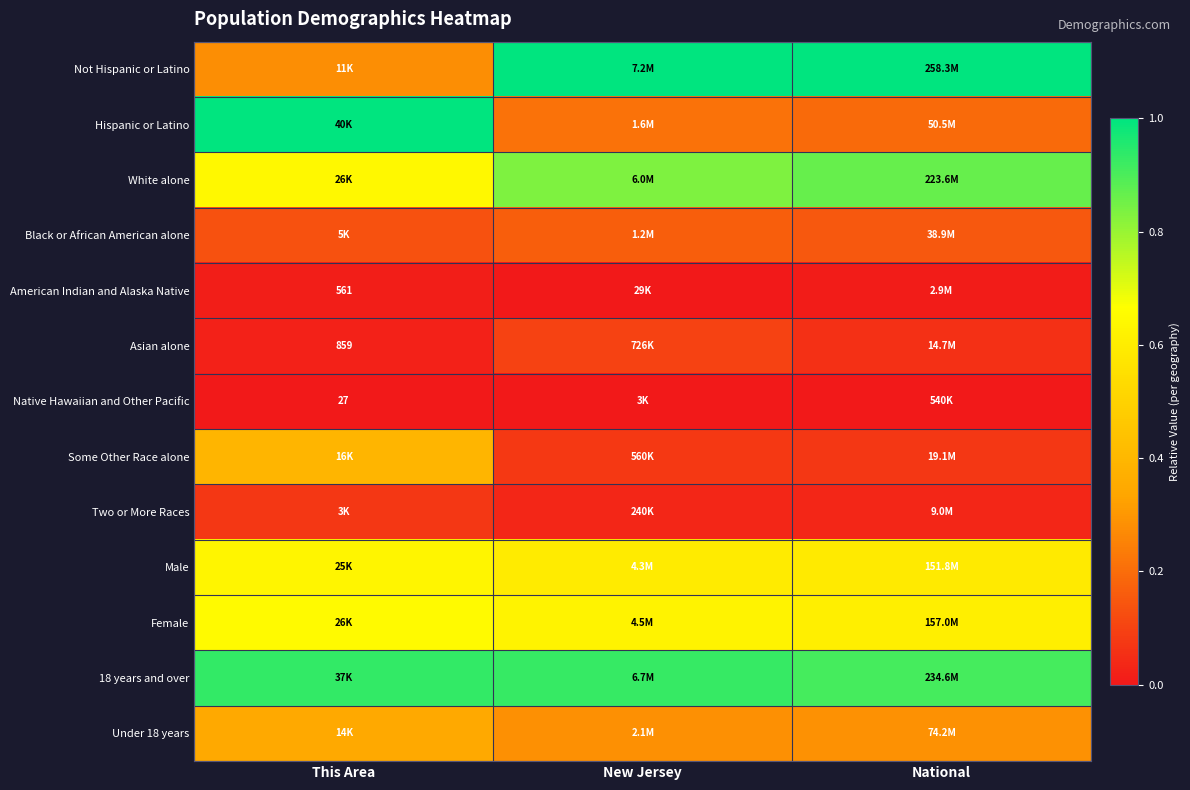

The value of White alone at National is 1.4. True or false?

False